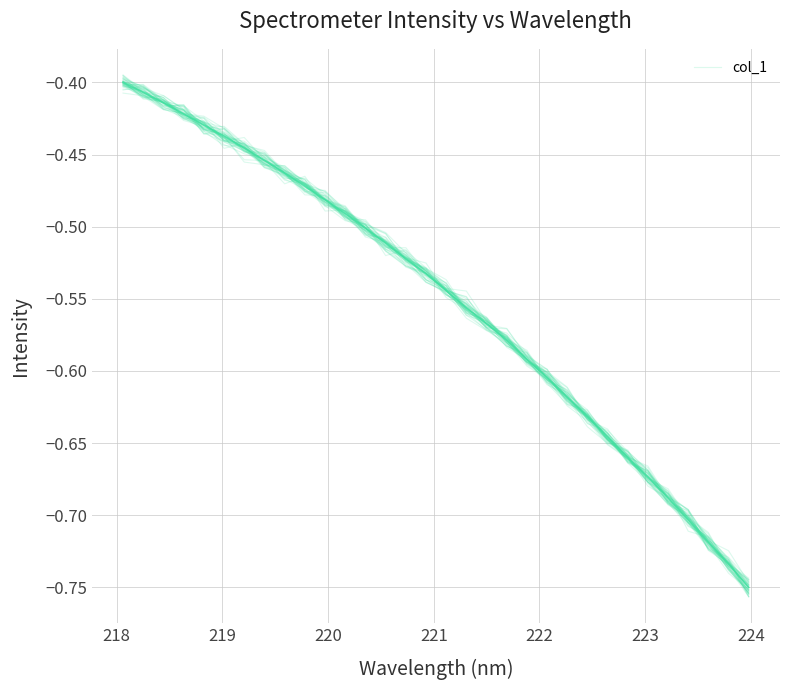

True or false: the data has more than 1 interior local peaks.

False